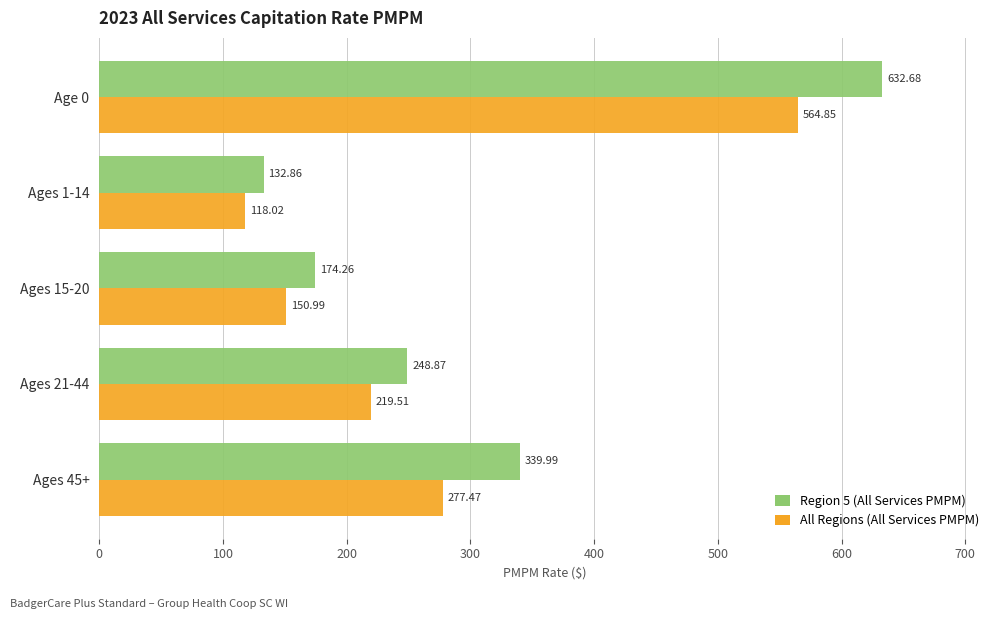

What is the total value across all series at Age 0?

1197.5